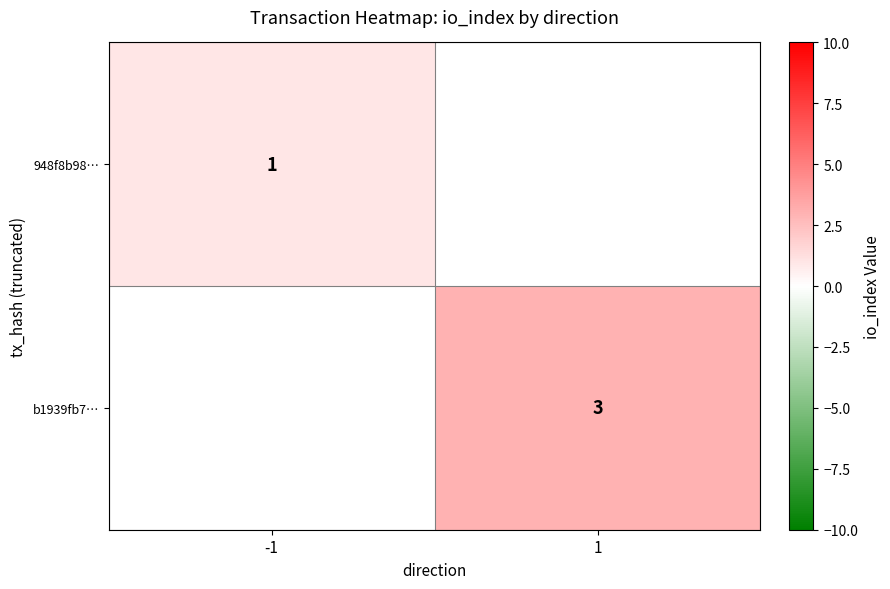

True or false: b1939fb7… has a value of 2 at 1.

False